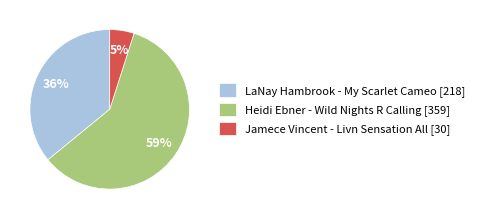

Count the number of slices in the pie.

3